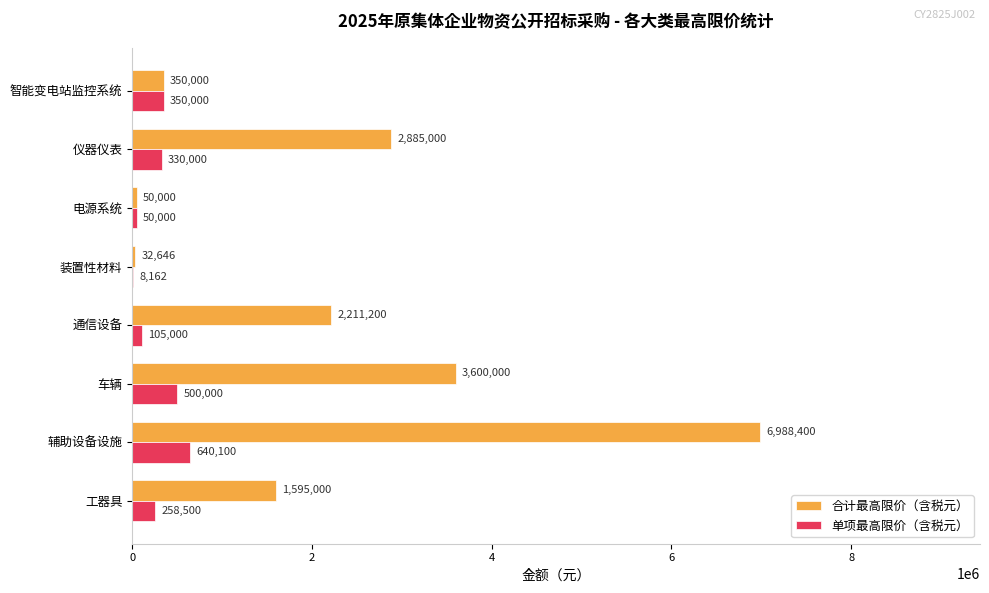

At which label does 合计最高限价（含税元） reach its peak?

辅助设备设施